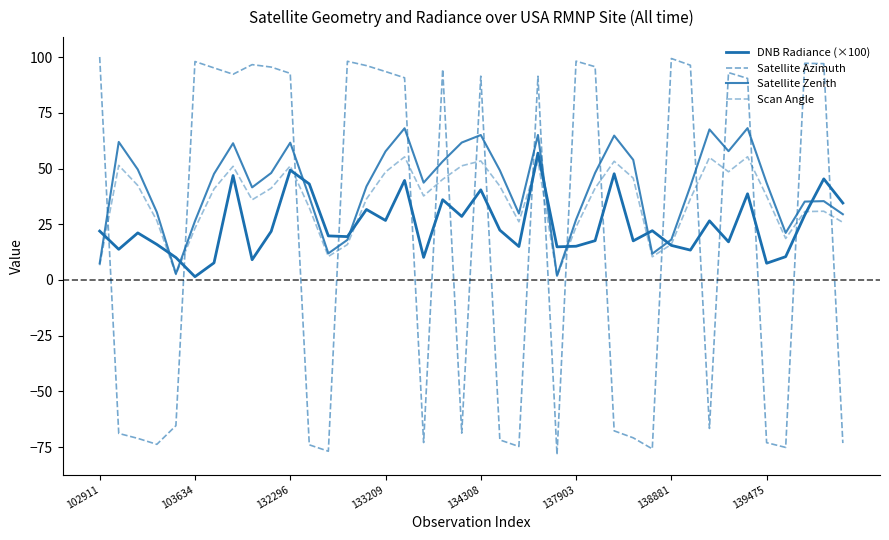

What is the sum of all Scan Angle values?

1411.8